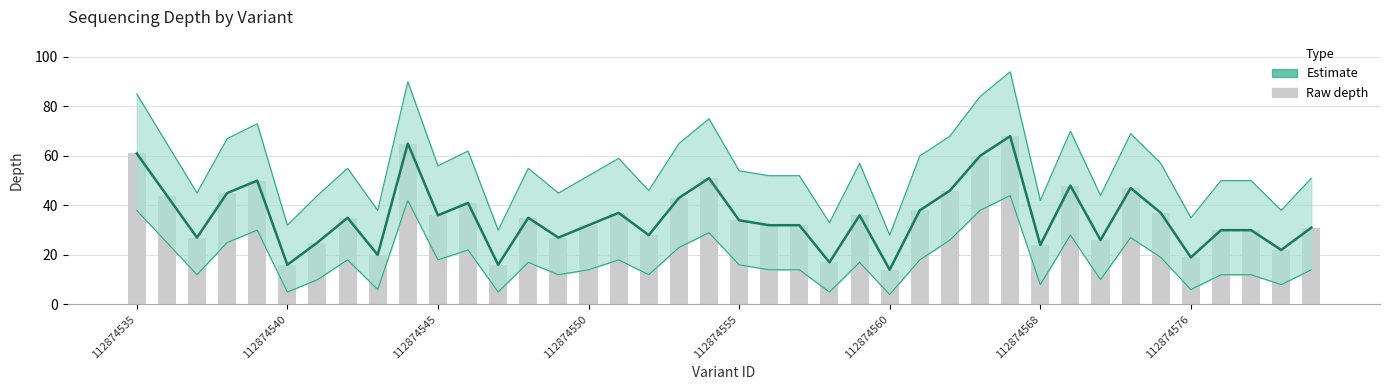

True or false: depth (raw) has a value of 30 at 36.

True